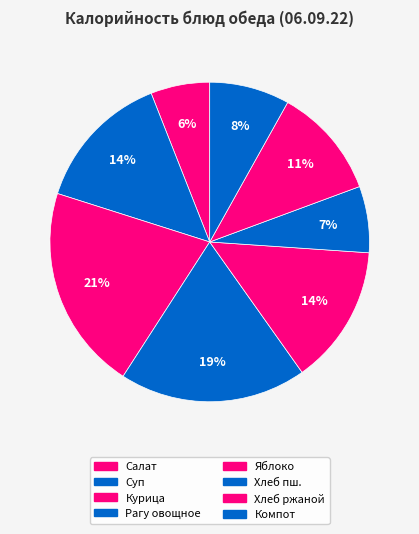

How many slices are in this pie chart?

8